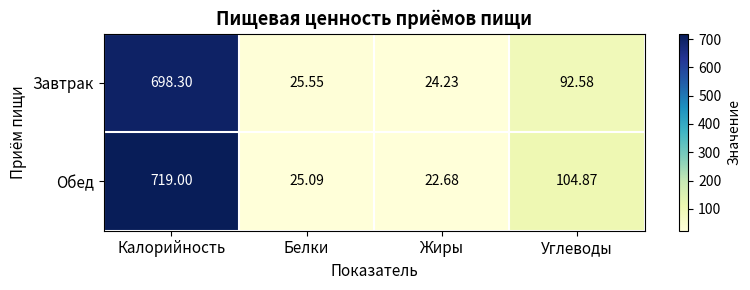

At Углеводы, list the series in order from largest to smallest.

Обед, Завтрак